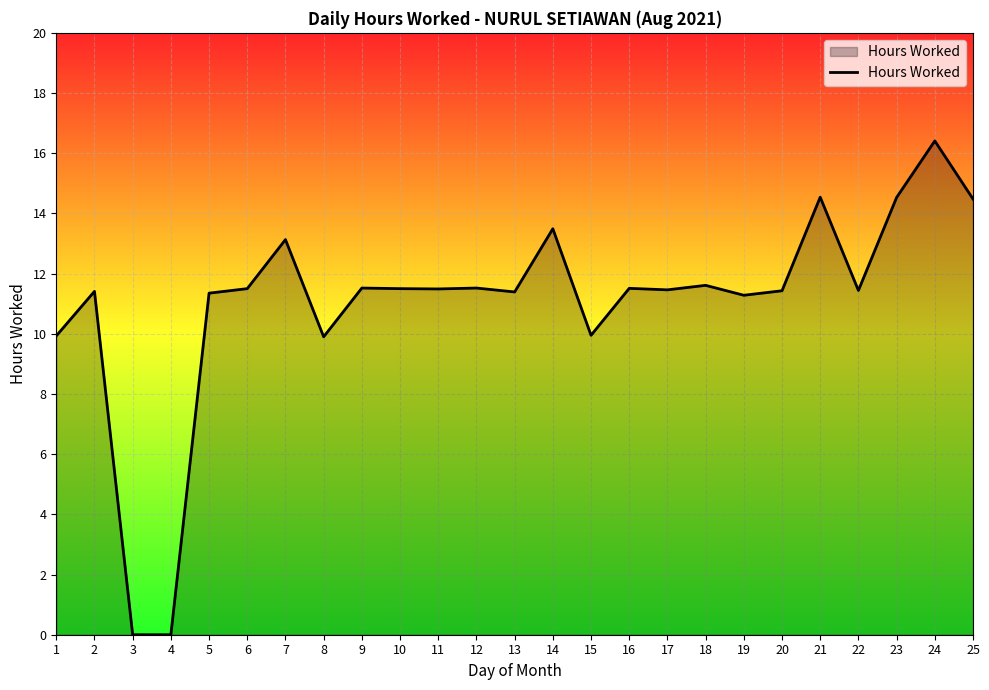

At which category does the chart reach its peak across all series?

24